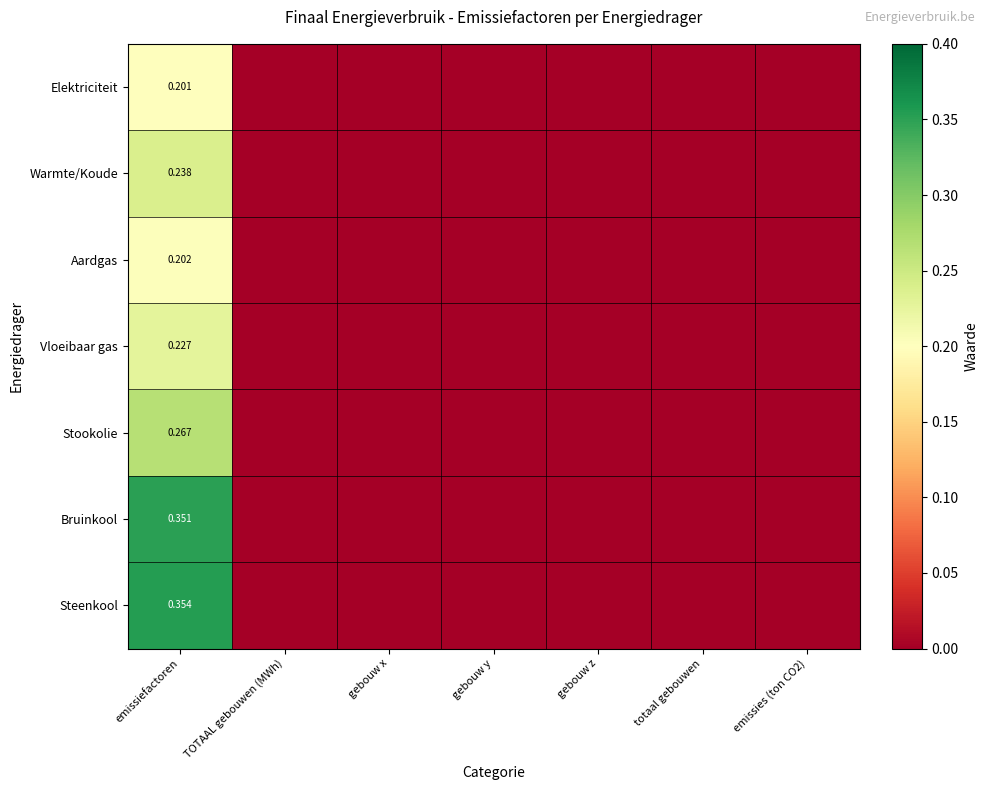

Which series has the widest spread of values?

Steenkool